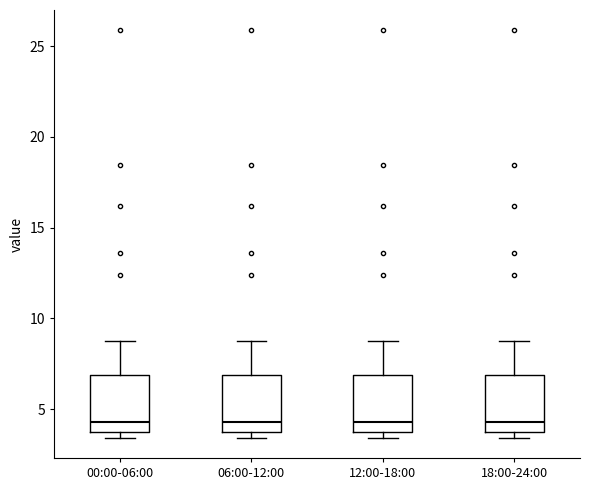

Reading left to right, read every box against the y-axis: the position of its median line, the range the box covers, and the ends of its whiskers. The values are not printed on the chart, so give them approximately, as read against the axis.

00:00-06:00: median 4.5, box 3.5 to 7.0, whiskers 3.5 (just below the box's lower edge) to 9.0
06:00-12:00: median 4.5, box 3.5 to 7.0, whiskers 3.5 (just below the box's lower edge) to 9.0
12:00-18:00: median 4.5, box 3.5 to 7.0, whiskers 3.5 (just below the box's lower edge) to 9.0
18:00-24:00: median 4.5, box 3.5 to 7.0, whiskers 3.5 (just below the box's lower edge) to 9.0